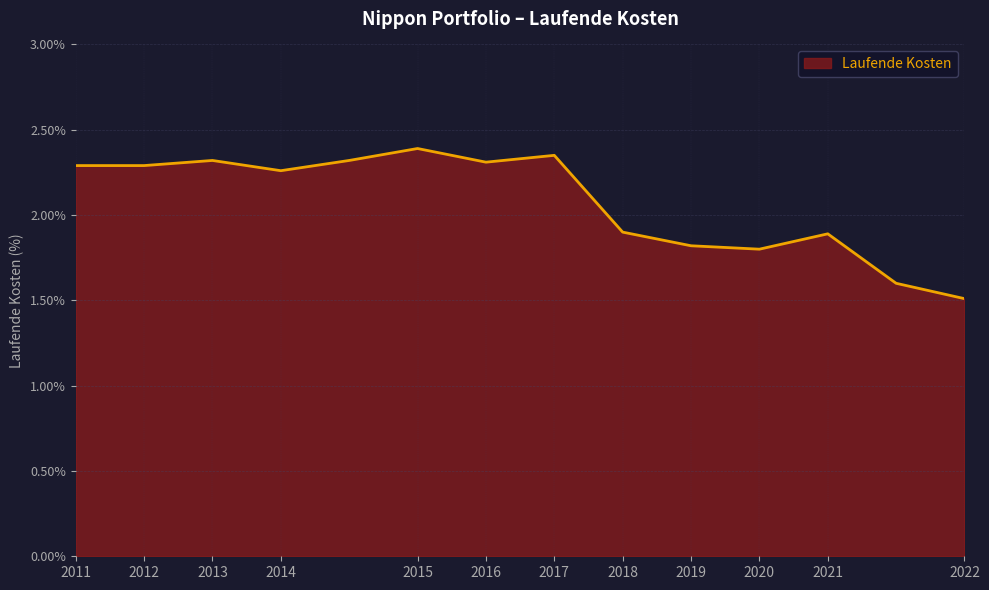

How many values exceed 2?

8